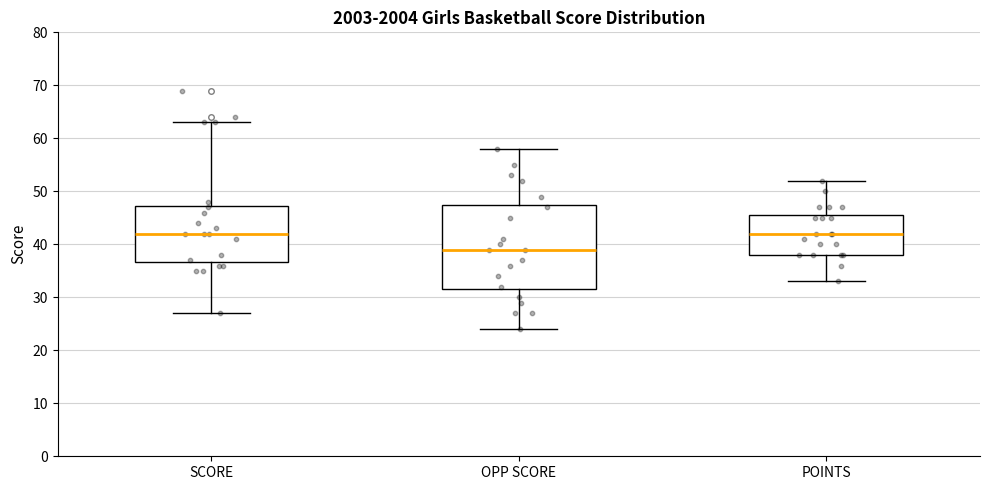

Reading left to right, read every box against the y-axis: the position of its median line, the range the box covers, and the ends of its whiskers. The values are not printed on the chart, so give them approximately, as read against the axis.

SCORE: median 42, box 37 to 47, whiskers 27 to 63
OPP SCORE: median 39, box 32 to 48, whiskers 24 to 58
POINTS: median 42, box 38 to 46, whiskers 33 to 52